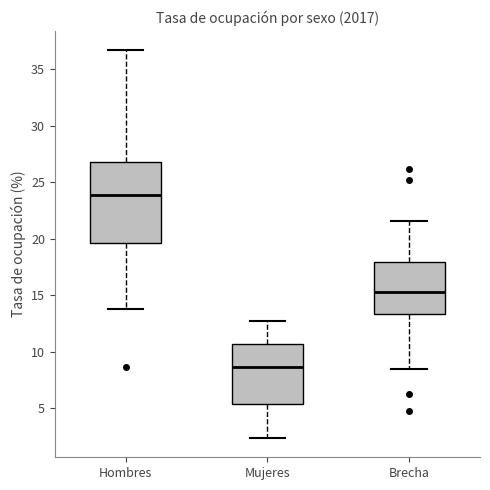

Where is the upper edge of the box for Hombres on the y-axis? The values are not printed on the chart, so give them approximately, as read against the axis.

27.0